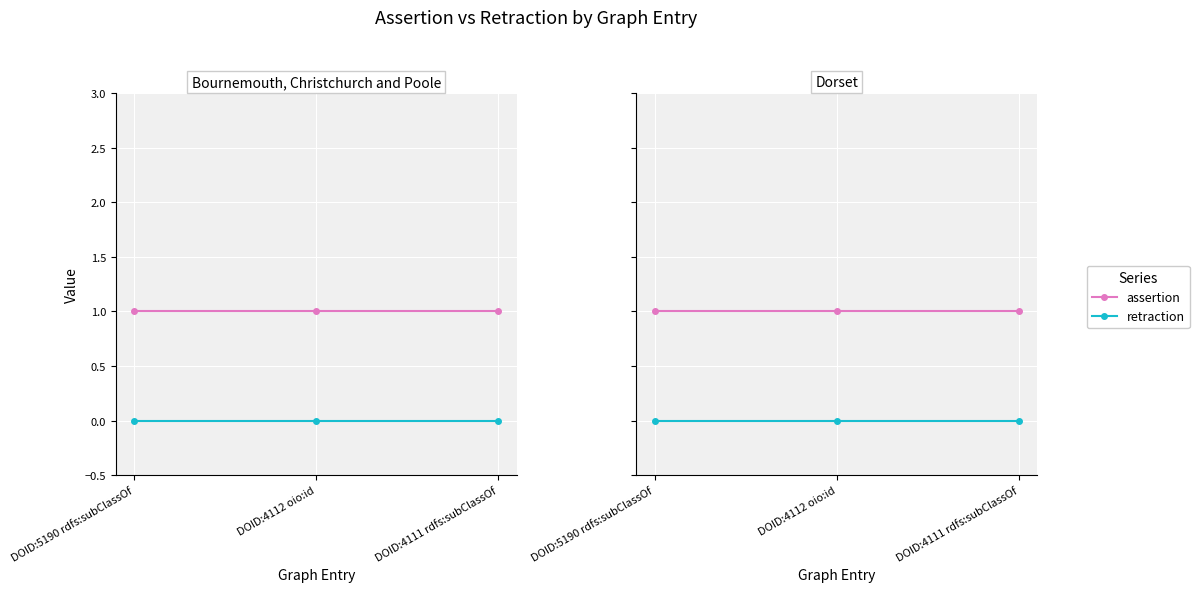

What is the total value across all series at DOID:5190 rdfs:subClassOf?

1